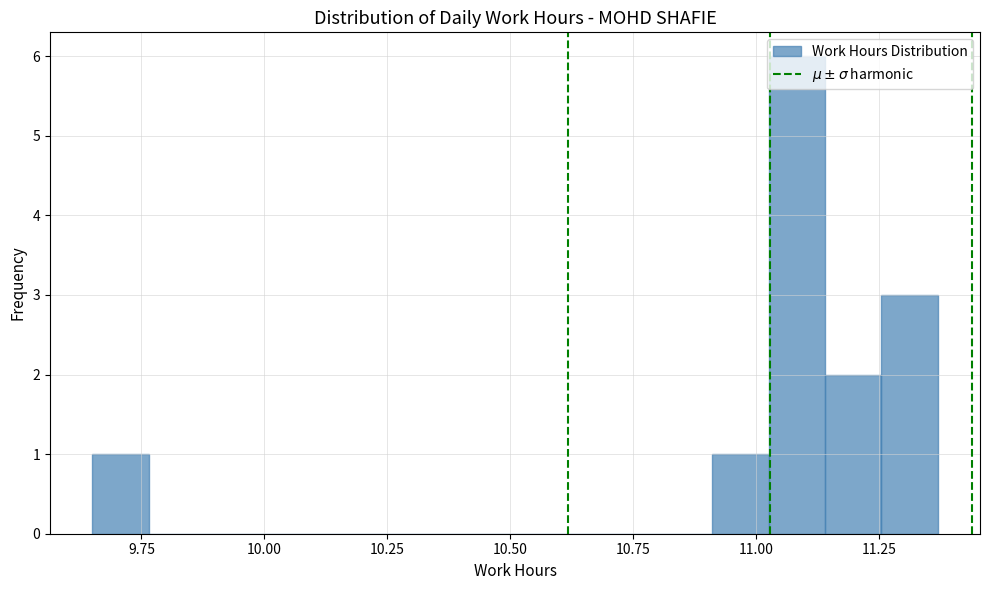

Around what value on the x-axis is the tallest bar? Give the approximate position of its centre, as read against the axis.

11.10